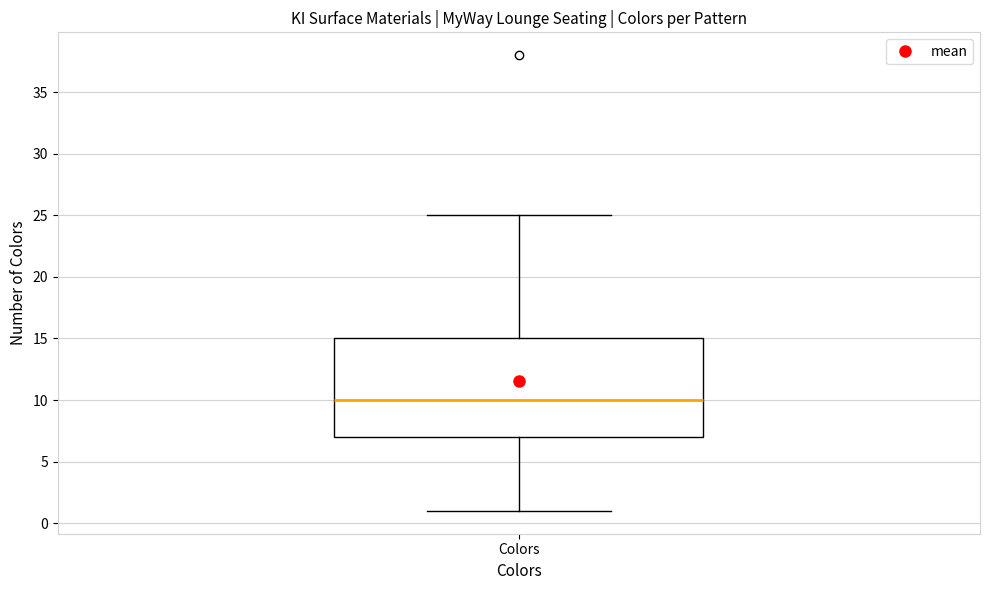

Read this box plot against the y-axis: the position of the median line, the range covered by the box, and the ends of both whiskers. The values are not printed on the chart, so give them approximately, as read against the axis.

median 10, box 7 to 15, whiskers 1 to 25